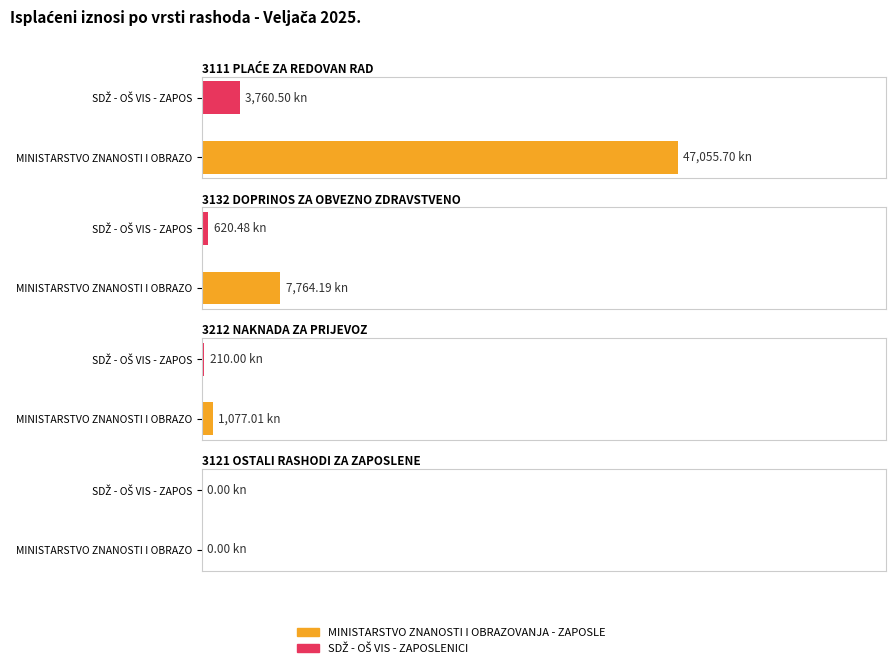

At which category is the sum across all series the highest?

3111 PLAĆE ZA REDOVAN RAD